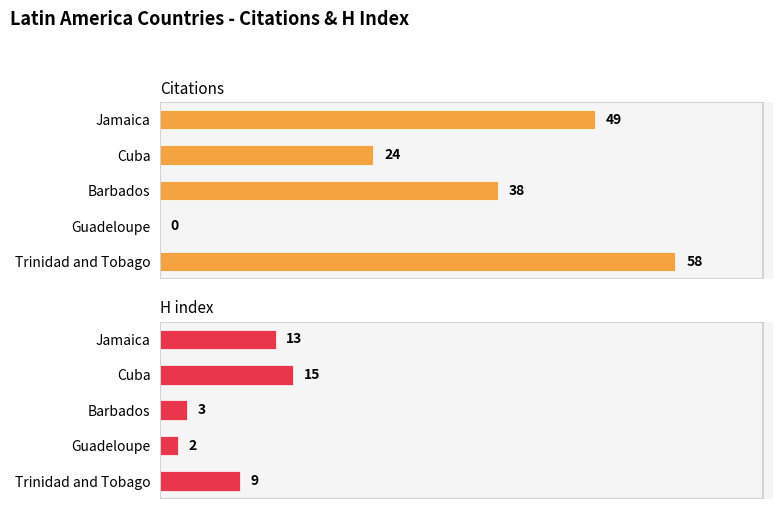

Reading right to left, extract all data points from this chart.

Citations: 58	0	38	24	49
H index: 9	2	3	15	13